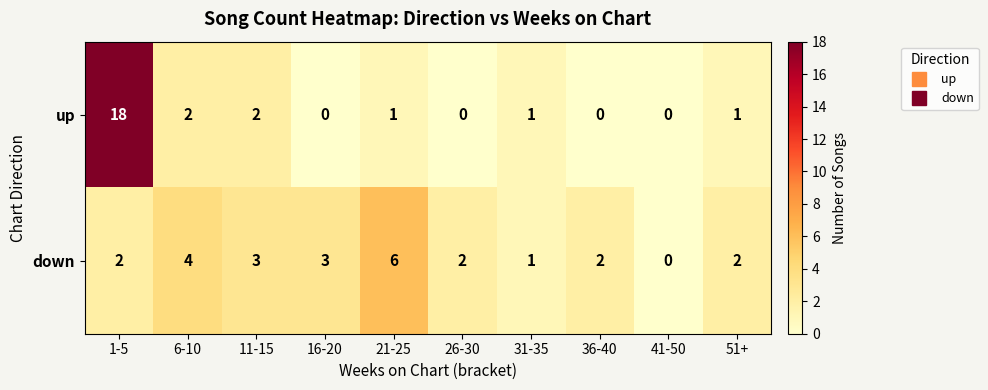

What is the difference between the highest and lowest values at 6-10?

2